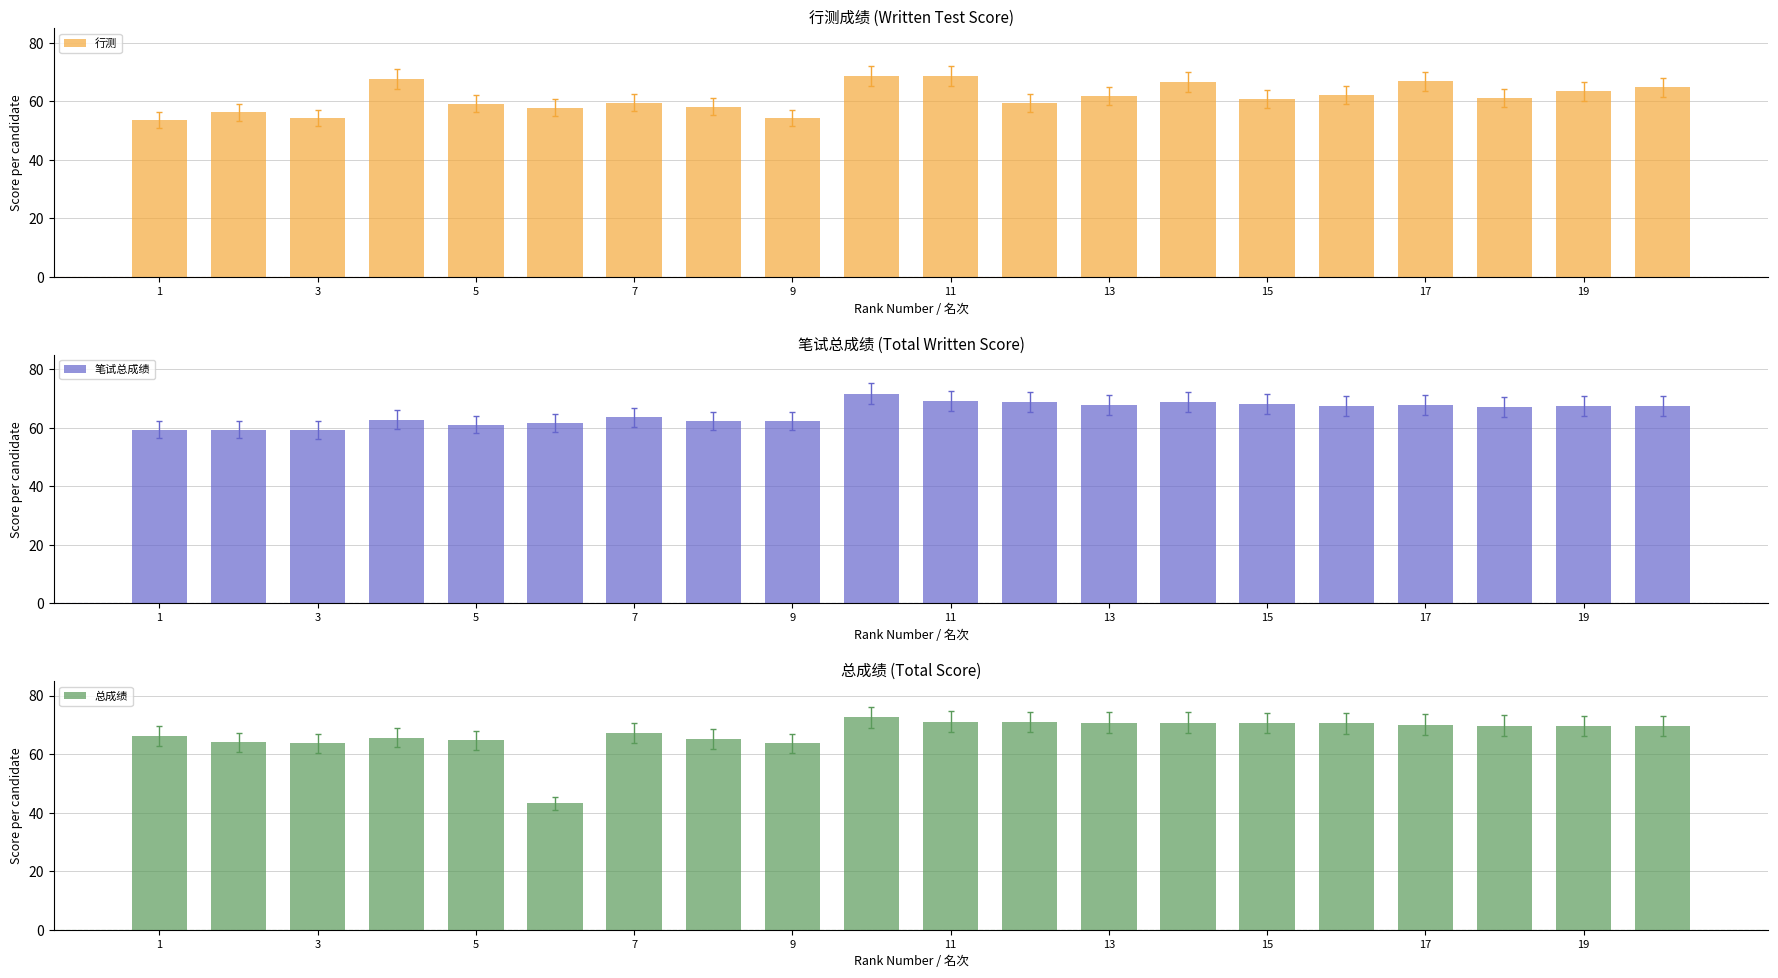

What is the value of the 行测 bar at the 13th from the left?

61.8